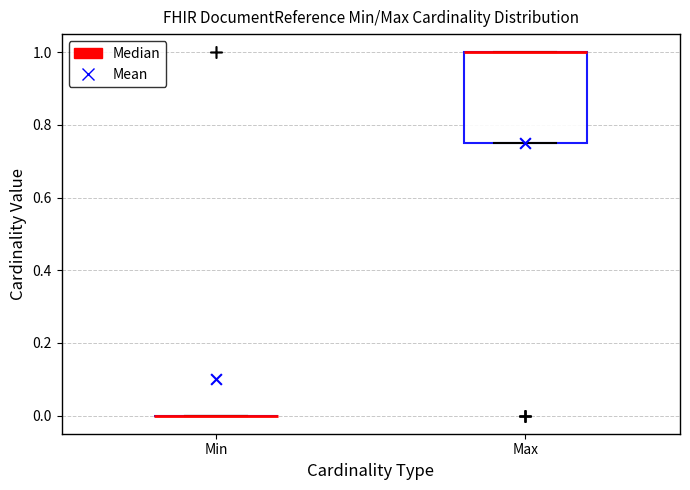

Where is the upper edge of the box for Max on the y-axis? The values are not printed on the chart, so give them approximately, as read against the axis.

1.00